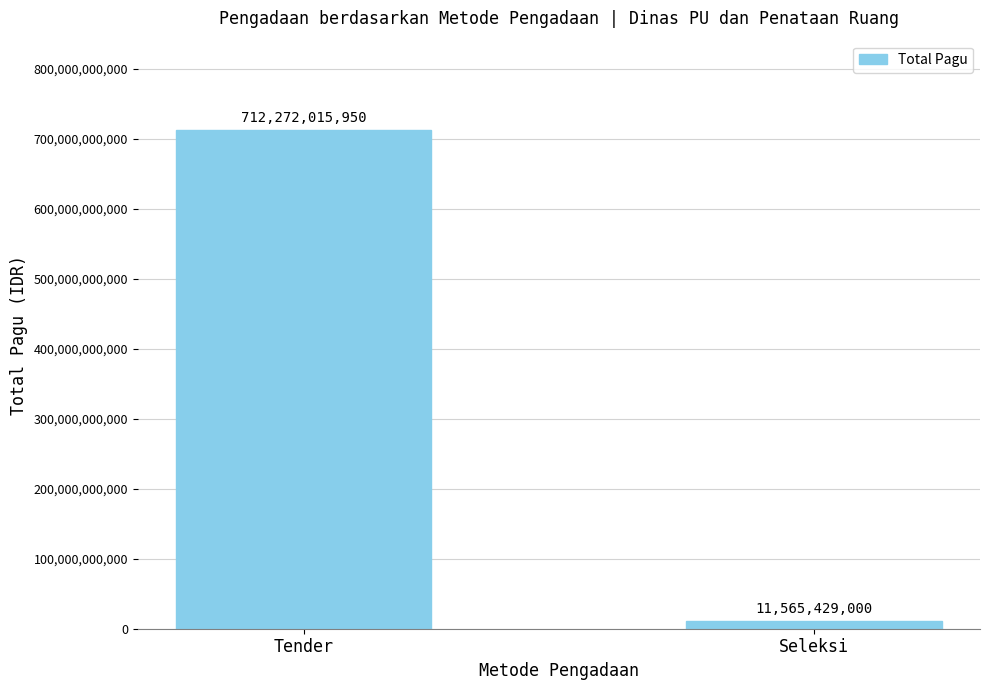

Rank the categories by value from lowest to highest.

Seleksi, Tender